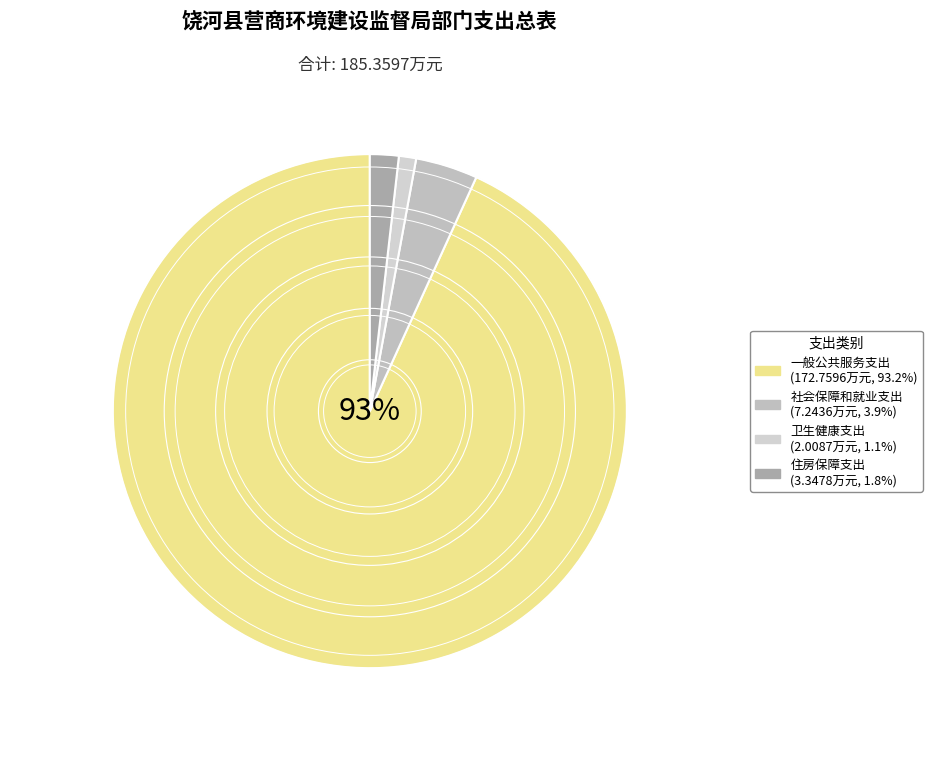

Is the sum of 一般公共服务支出 and 住房保障支出 greater than half?

Yes